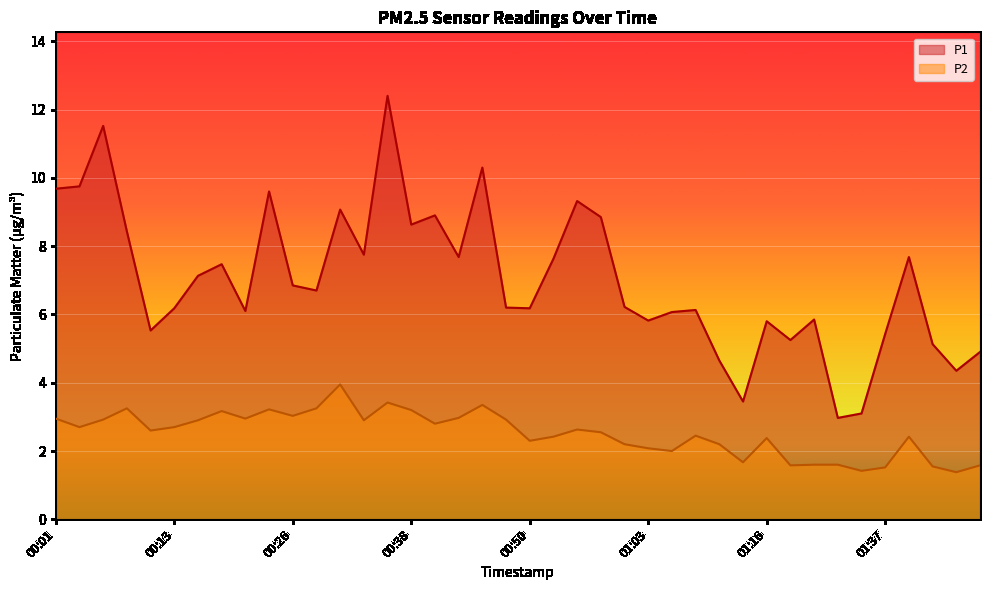

At which label does P2 first exceed 2?

00:01